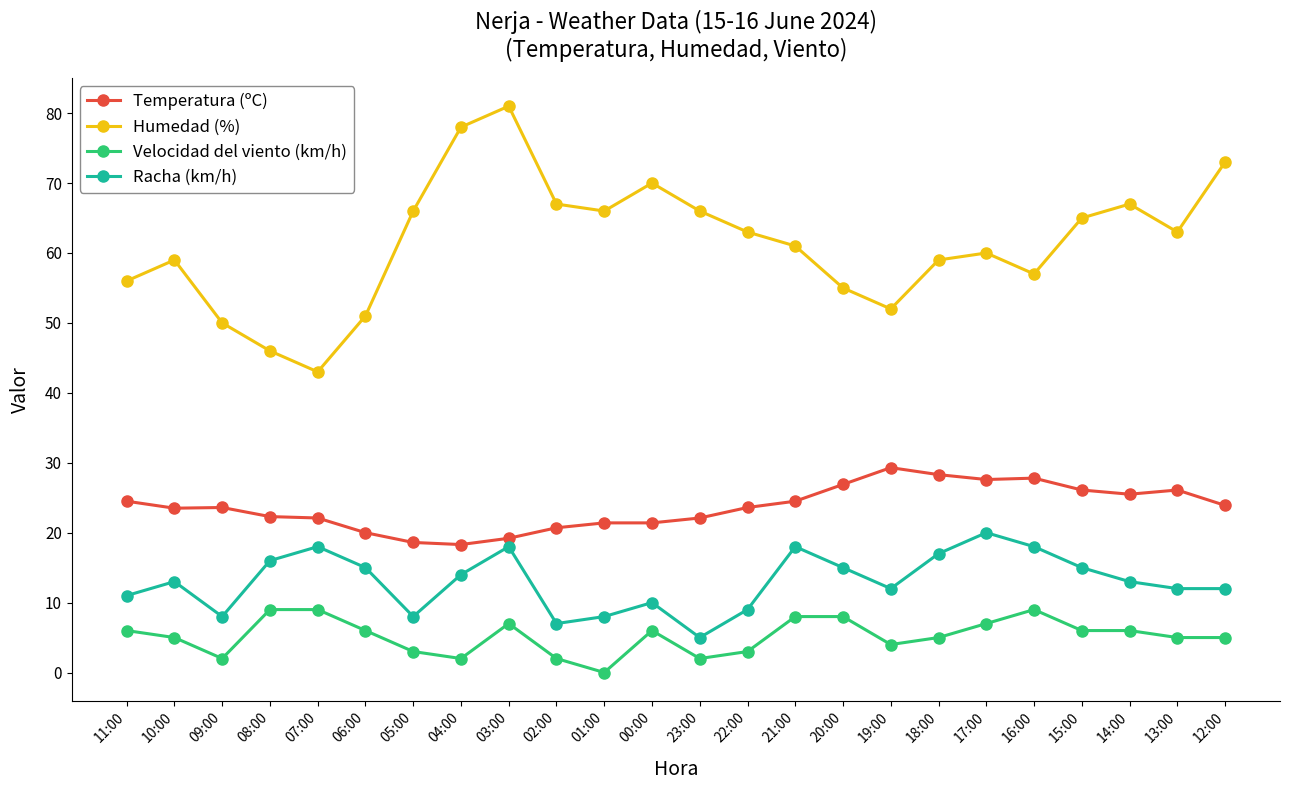

True or false: Racha (km/h) and Velocidad del viento (km/h) intersect in this chart.

False